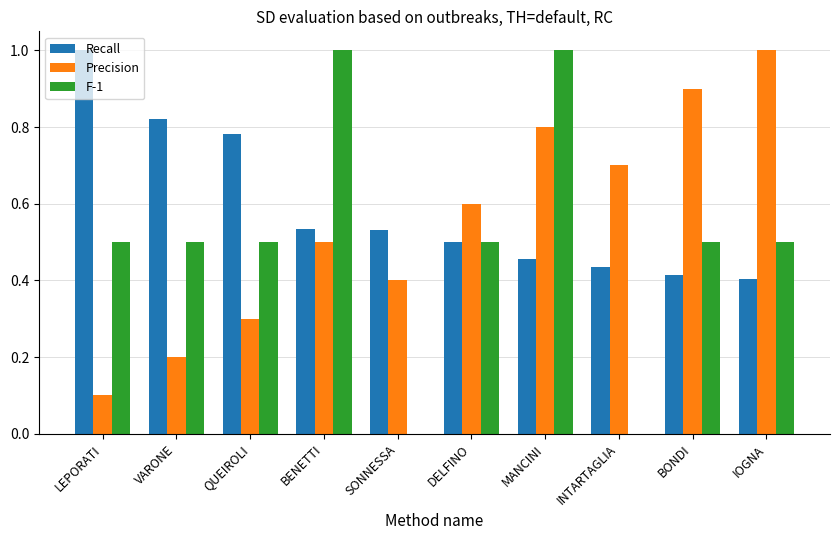

At which category is the sum across all series the highest?

MANCINI